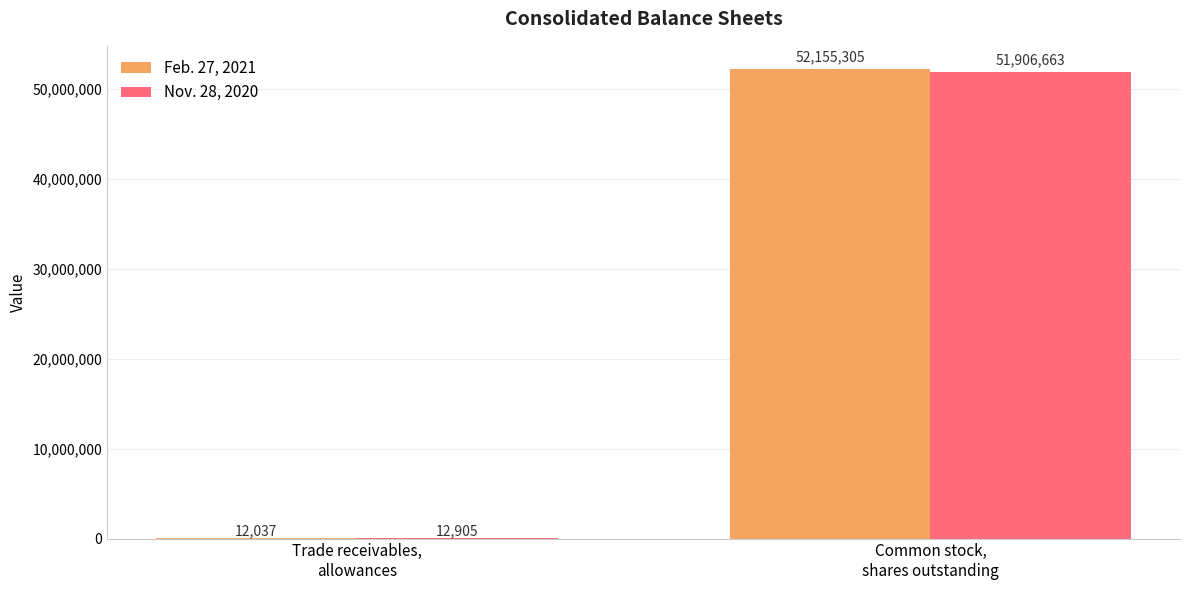

Which category has the highest value in the Feb. 27, 2021 series?

Common stock,
shares outstanding